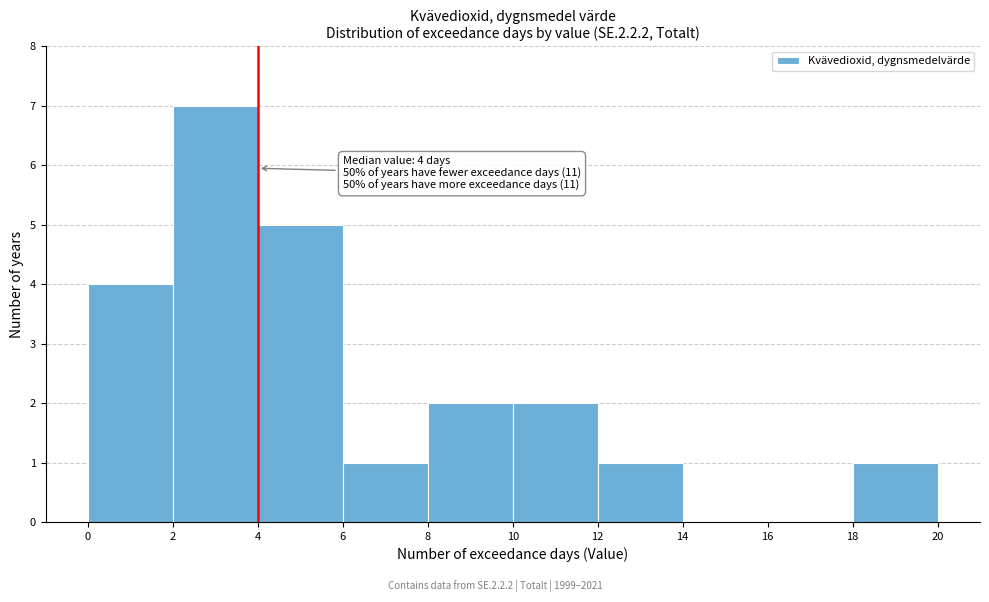

Over which range of the x-axis is the bar tallest?

2 to 4